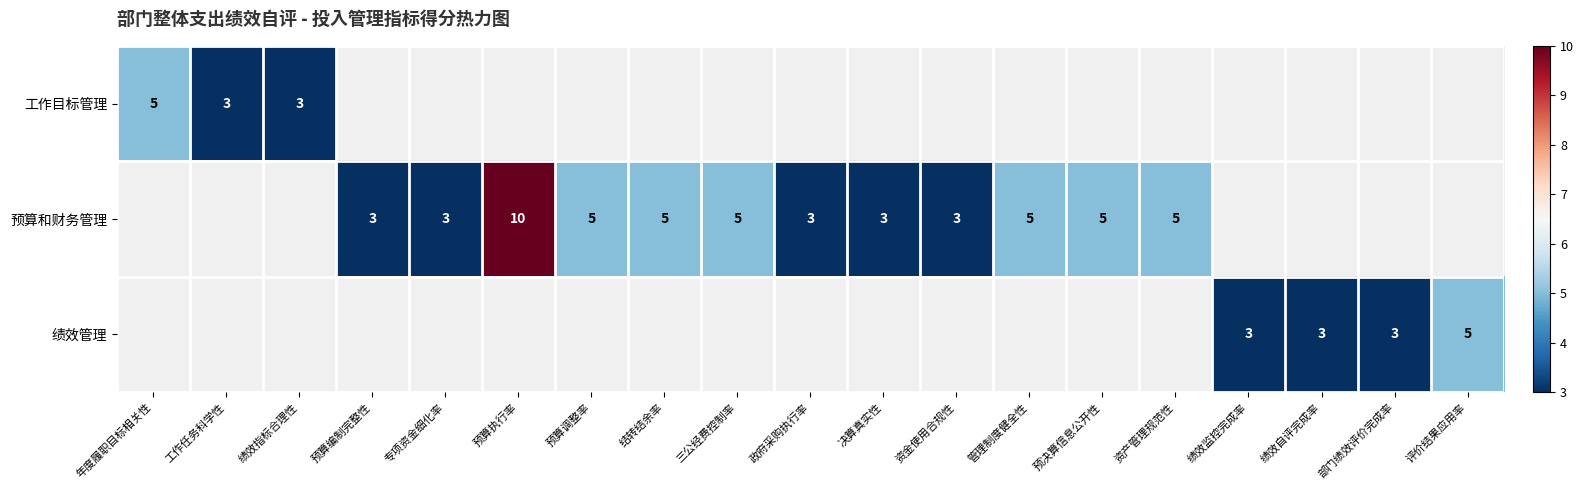

Count the number of data series in this chart.

3